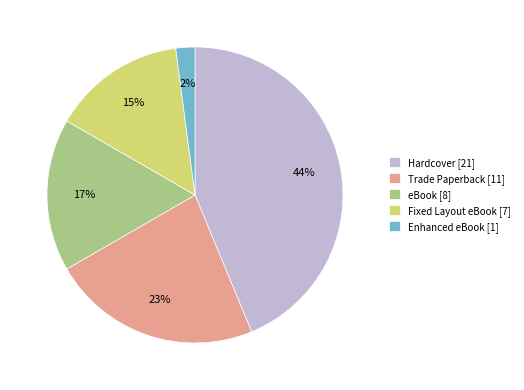

To the nearest percent, what portion does Enhanced eBook represent?

2%